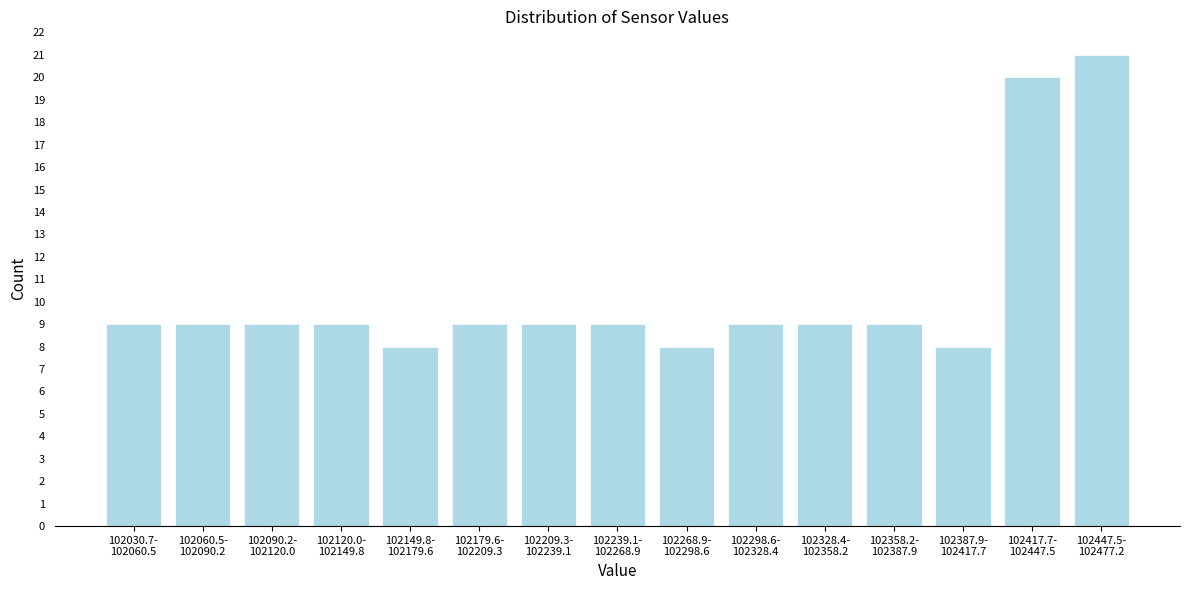

Reading left to right, extract all data points from this chart.

9	9	9	9	8	9	9	9	8	9	9	9	8	20	21